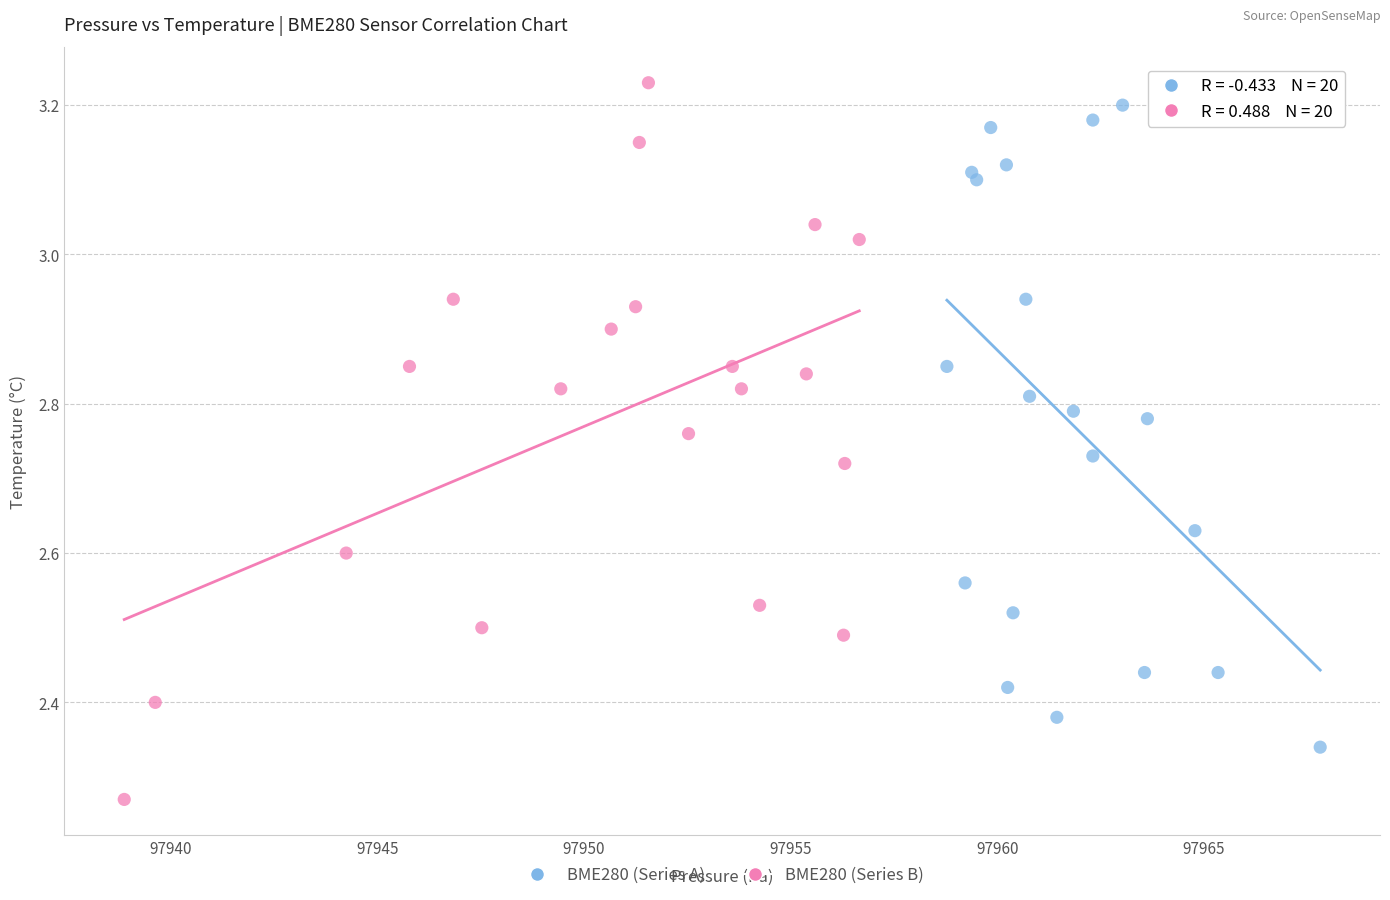

What are all the series names shown in the legend?

BME280 (Series A), BME280 (Series B)